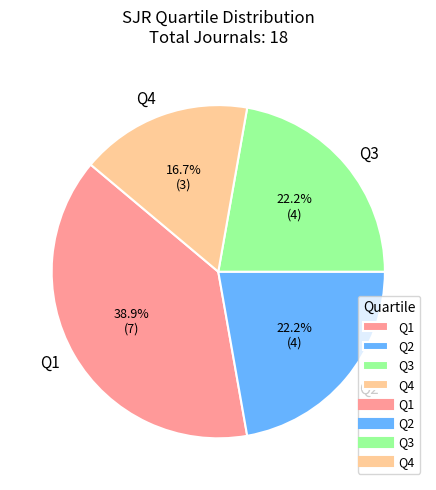

Is it true that Q3 is 22% of the pie?

True